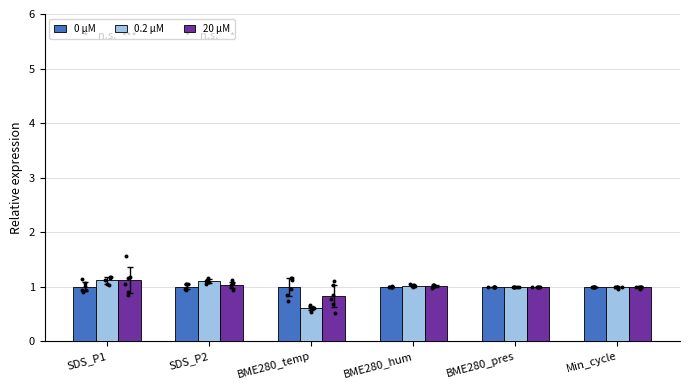

Is the value of 0 µM at BME280_temp greater than the value of 0.2 µM at BME280_temp?

Yes